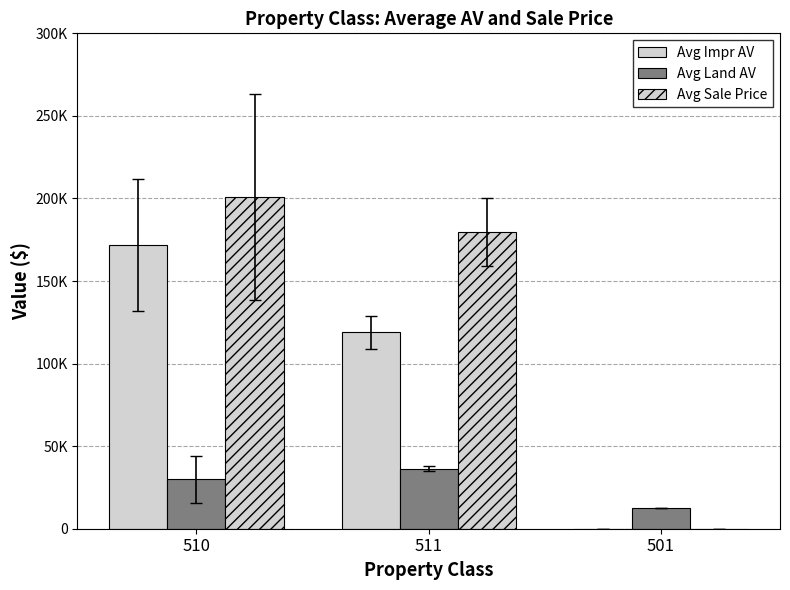

Are the bars horizontal?

No